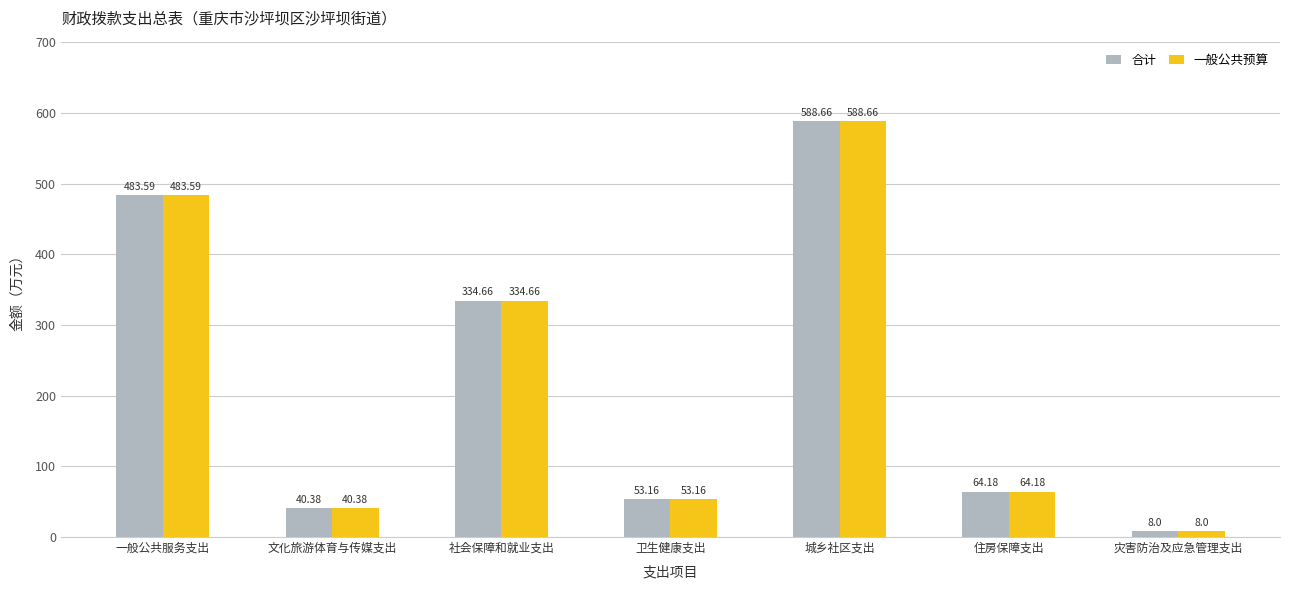

How many data points in 一般公共预算 are above 64?

4